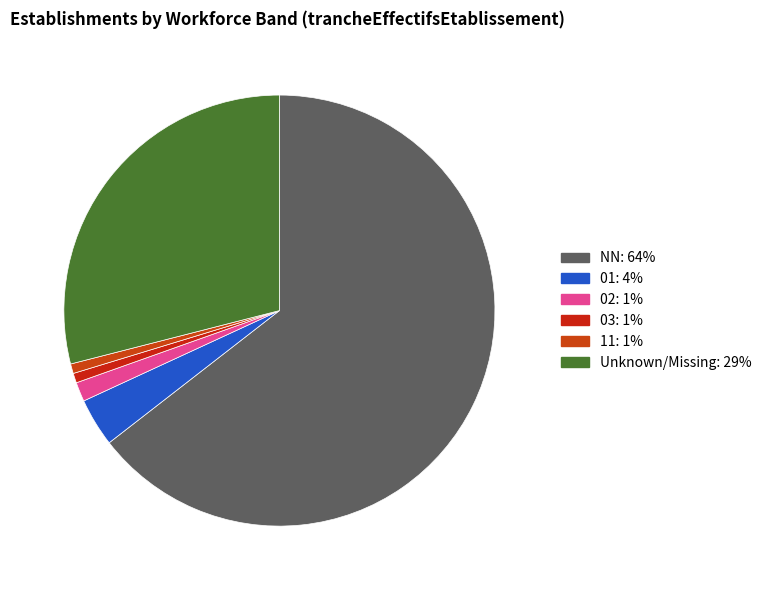

How many slices are in this pie chart?

6